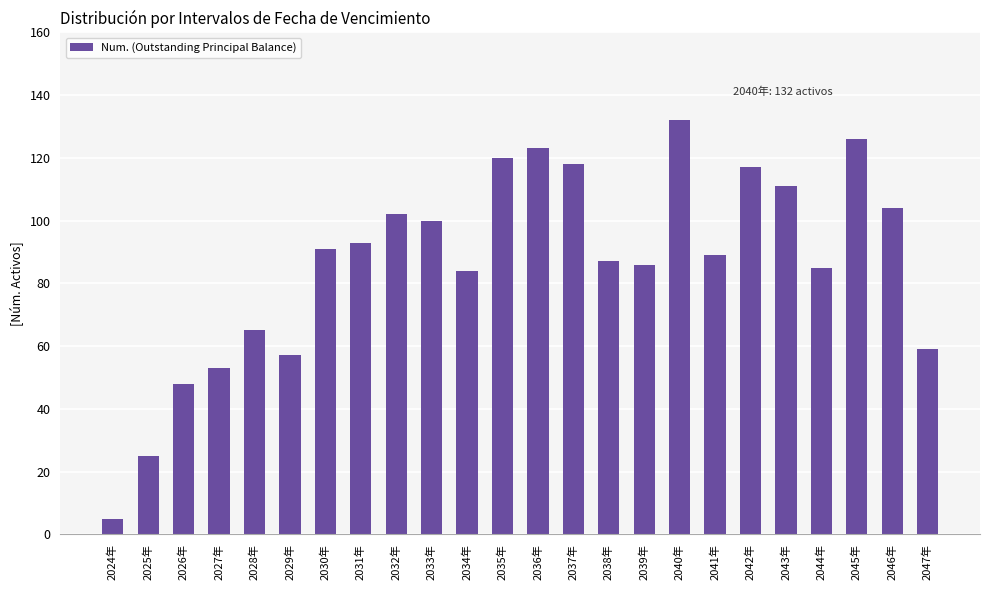

What is the difference between the second highest and second lowest values?

101